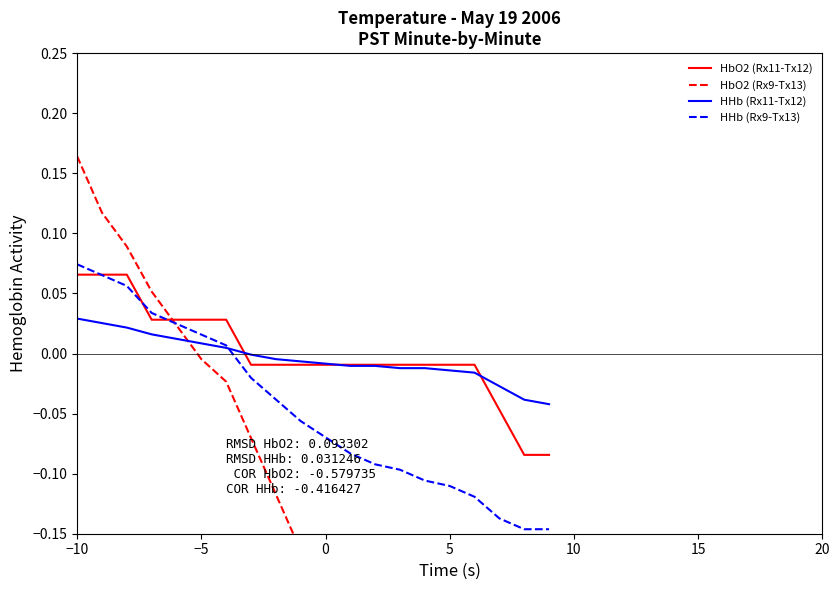

At which label does HHb (Rx9-Tx13) reach its peak?

−10